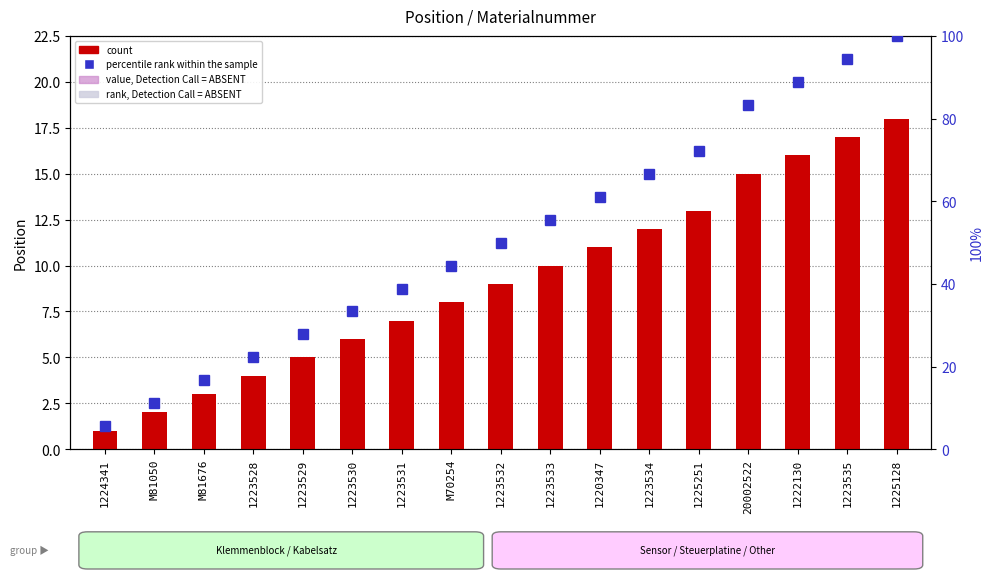

Read the percentile rank within the sample value at 1225128.

100.0